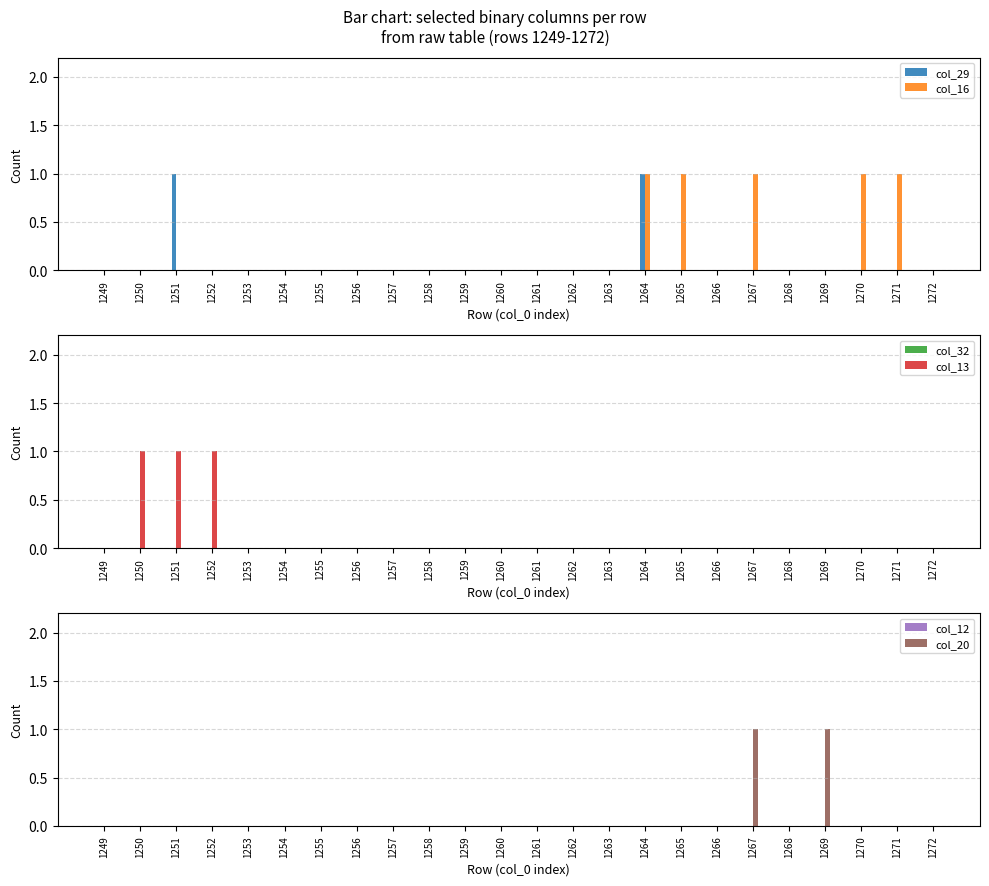

Count the col_16 values in the range 0 to 1.

24